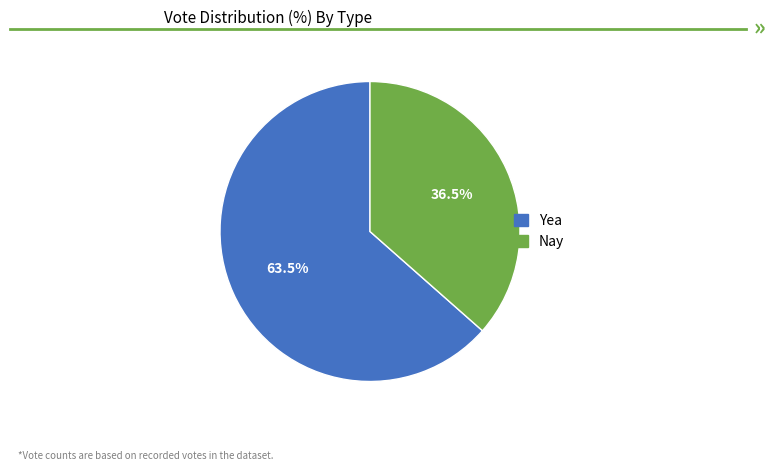

Is the sum of Nay and Yea greater than half?

Yes